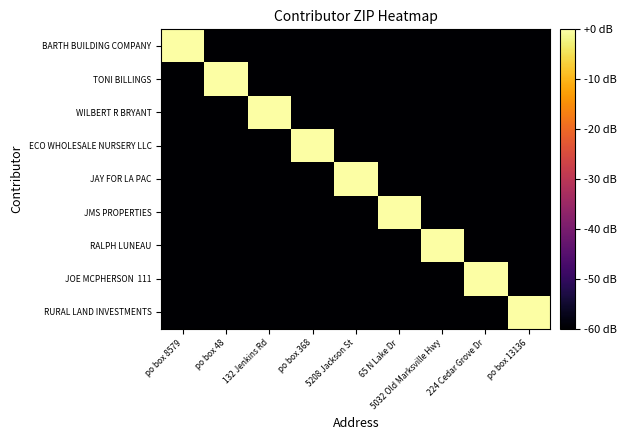

How many categories are shown in the chart?

9